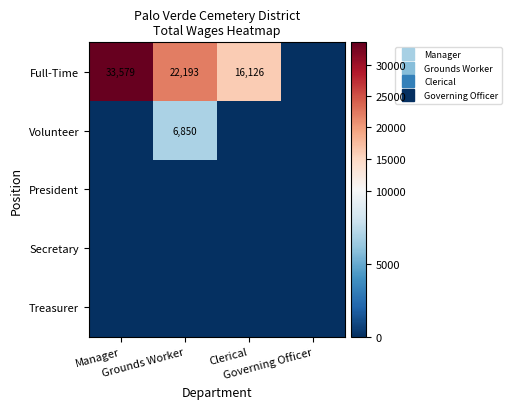

Is it true that President equals 0 at Governing Officer?

True